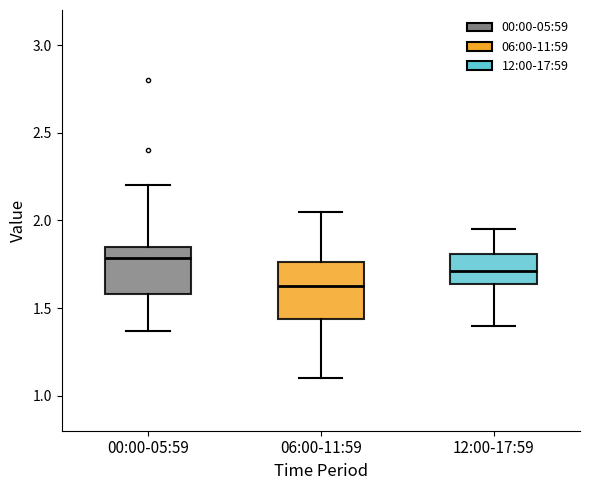

Where is the upper edge of the box for 00:00-05:59 on the y-axis? The values are not printed on the chart, so give them approximately, as read against the axis.

1.85